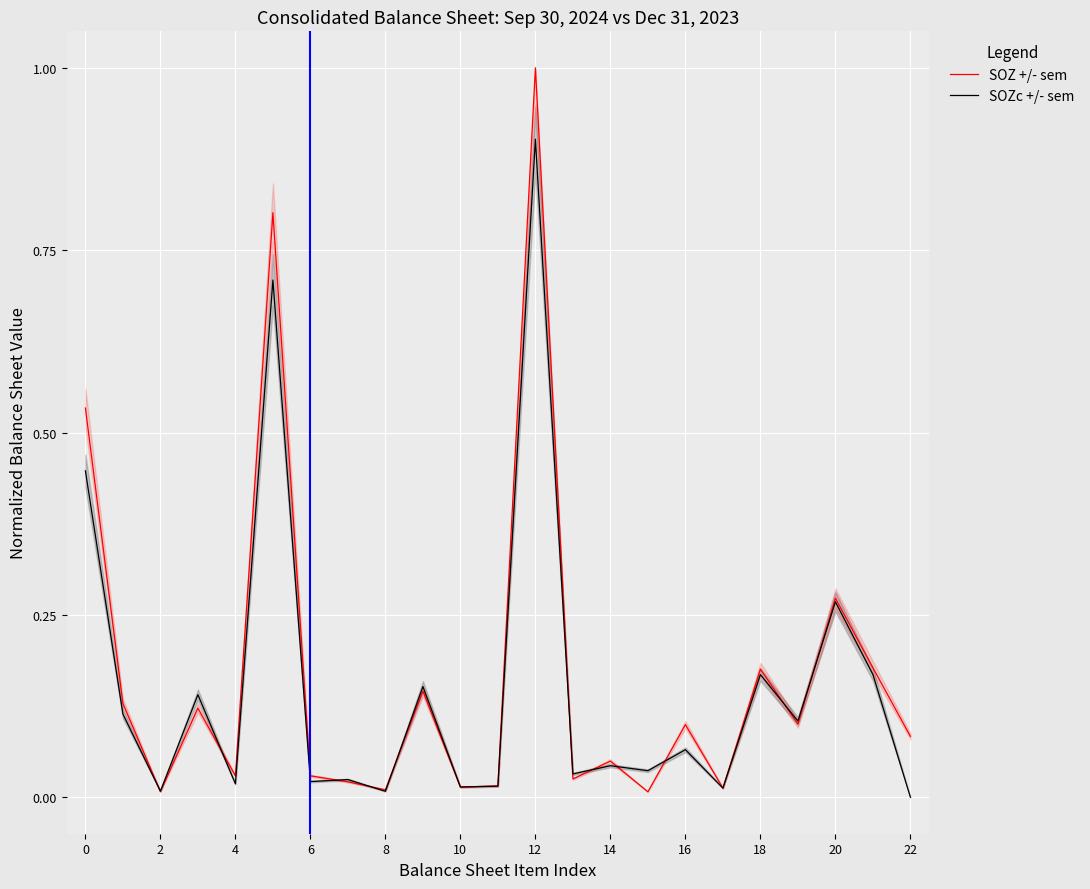

At which label is SOZ +/- sem closest to 0?

15